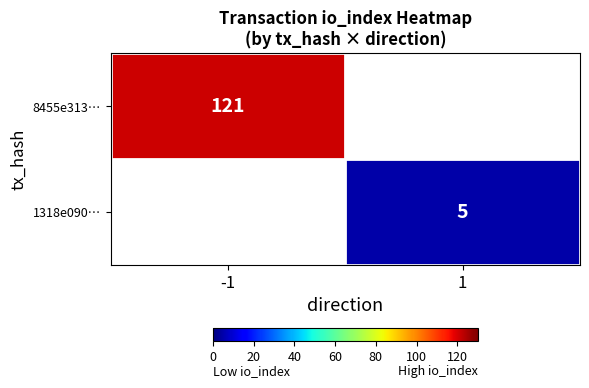

Is the value of 8455e313… at -1 greater than the value of 1318e090… at 1?

Yes